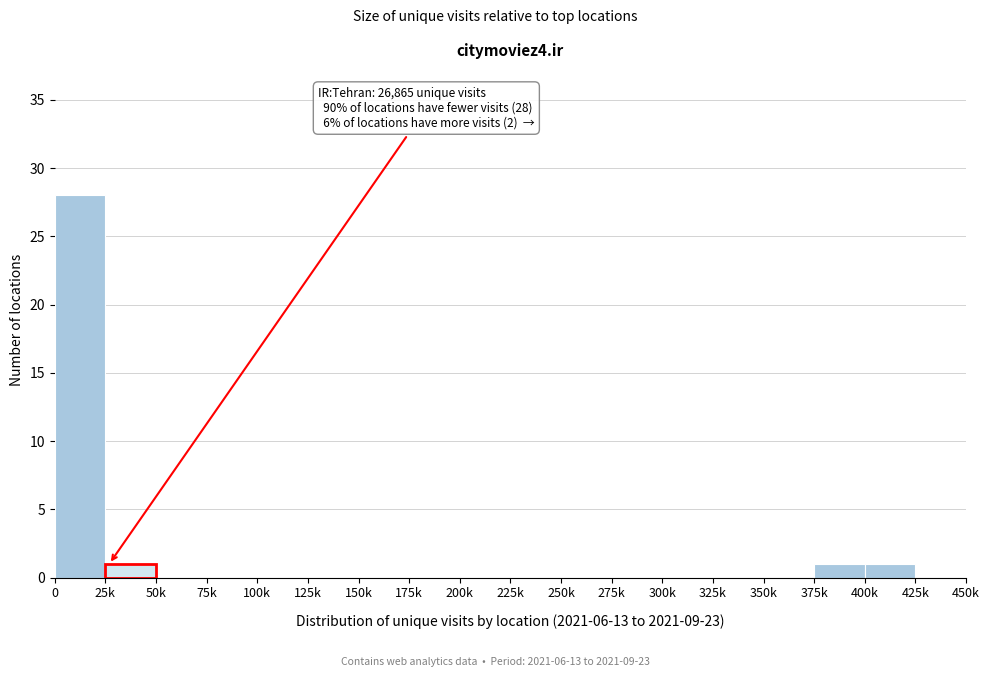

Reading left to right, what are all the values shown in this chart?

0=28	50k=0	75k=0	100k=0	125k=0	150k=0	175k=0	200k=0	225k=0	250k=0	275k=0	300k=0	325k=0	350k=0	375k=1	400k=1	425k=0